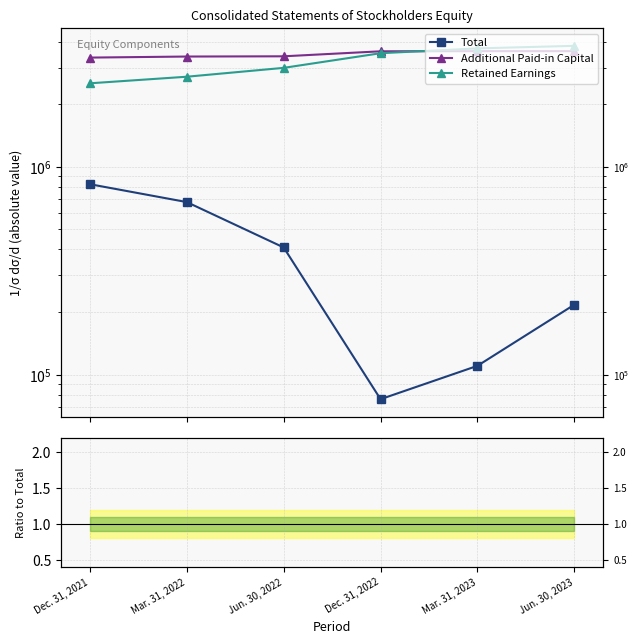

What position from the right is Jun. 30, 2023?

1